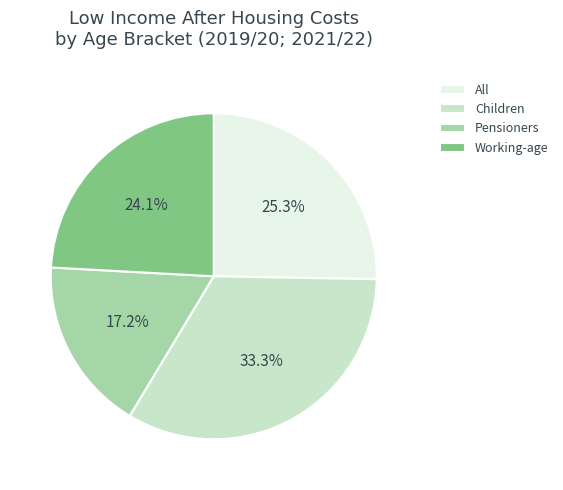

To the nearest percent, what is the difference between the Children and Working-age slice percentages?

9%